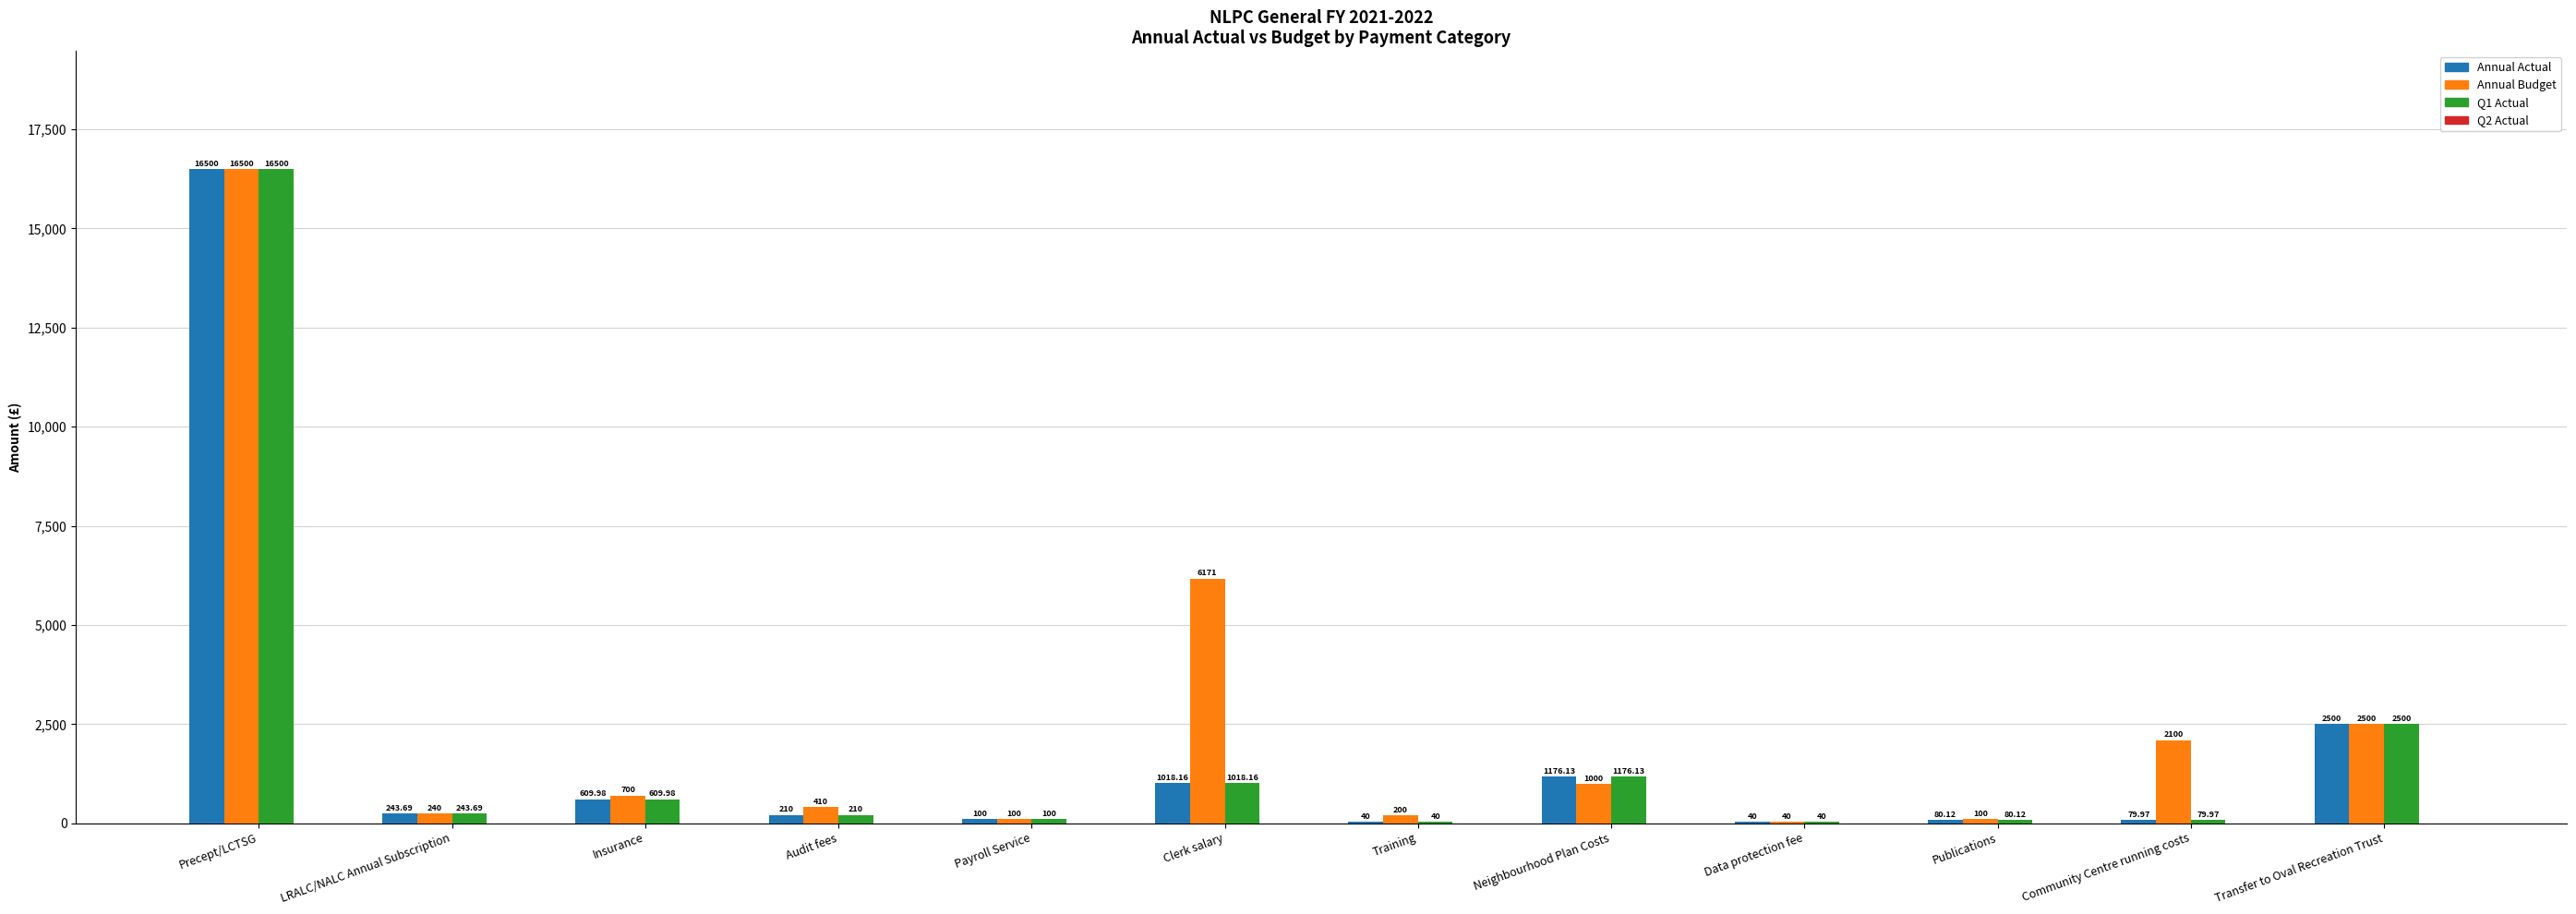

What value does the Annual Budget series have at Audit fees?

410.0